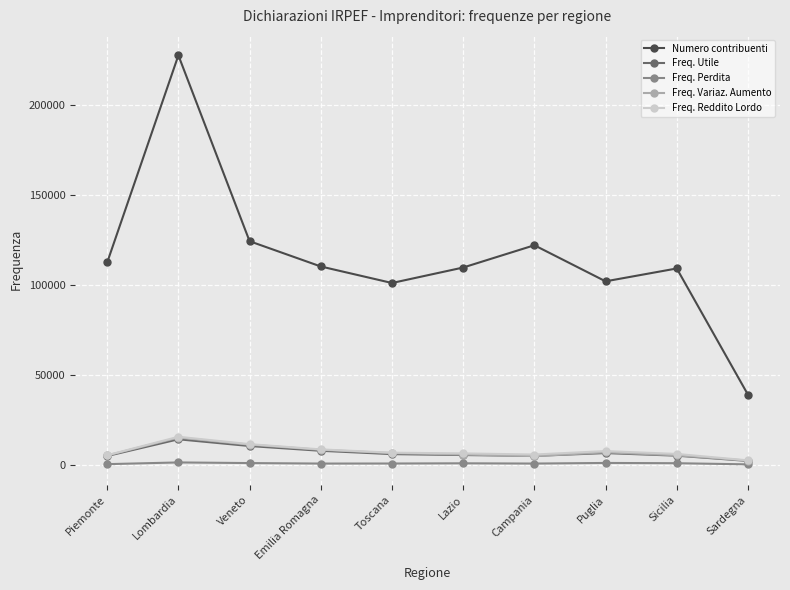

How many values in the Numero contribuenti series are below 110364?

5